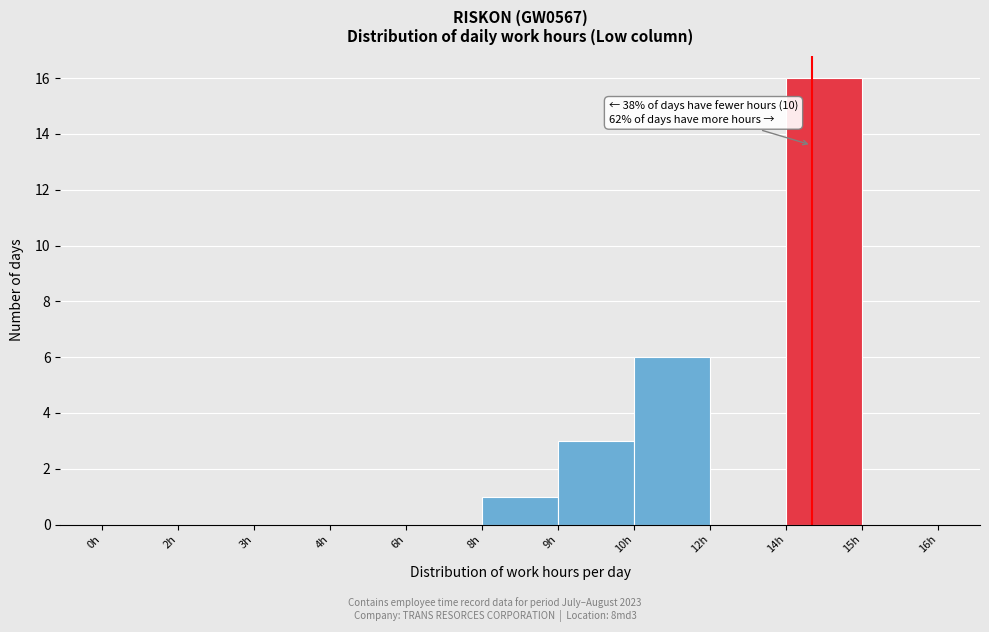

Reading left to right, transcribe all the data shown in this chart.

0h=0	2h=0	3h=0	4h=0	6h=0	8h=1	9h=3	10h=6	12h=0	14h=16	15h=0